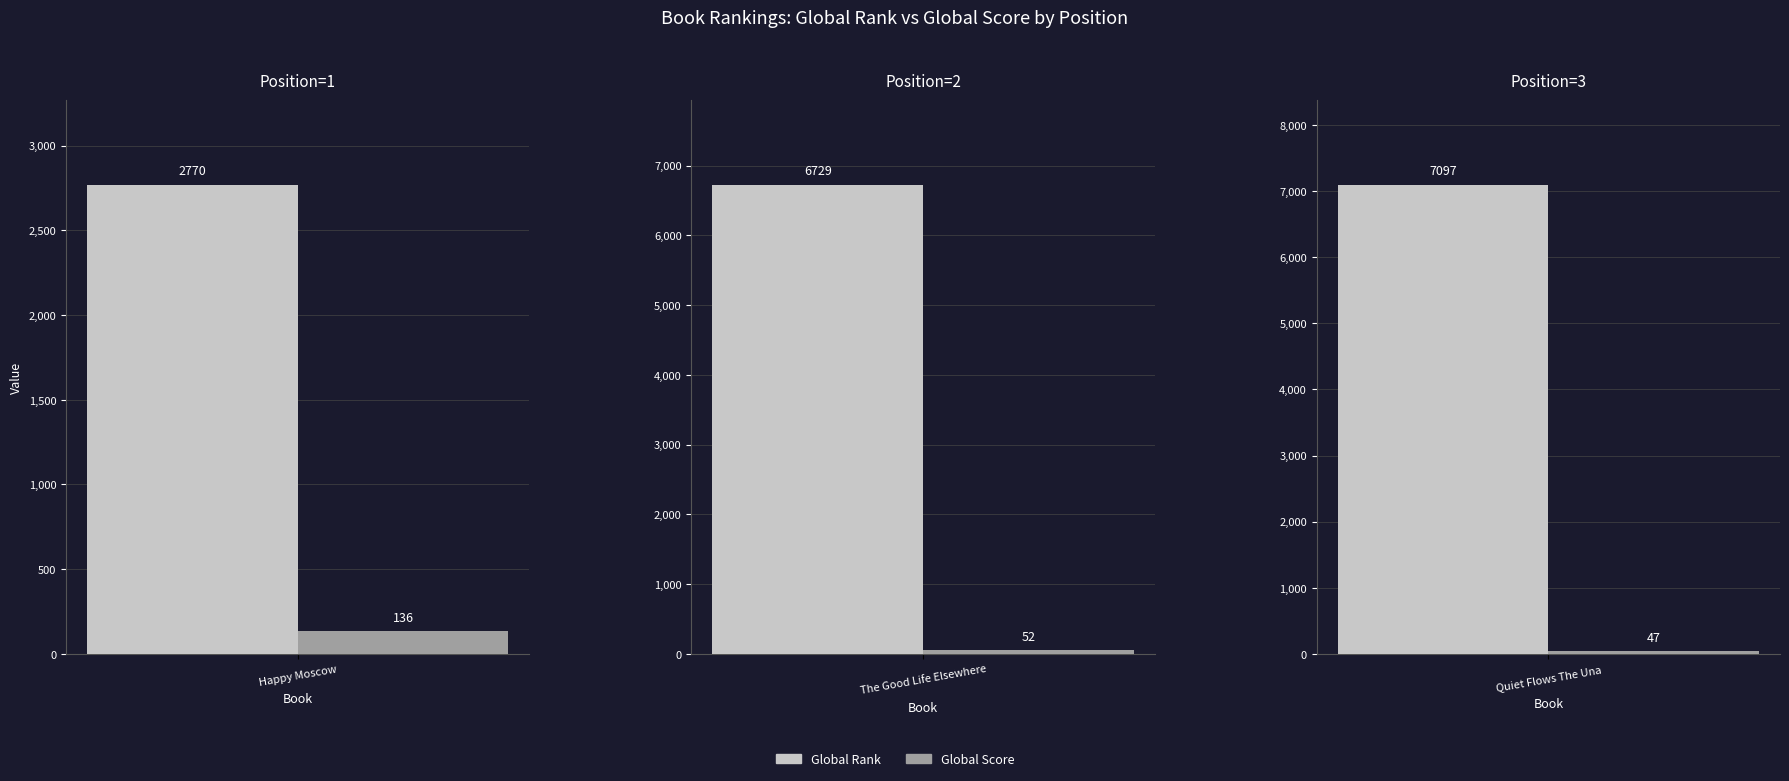

Reading left to right, list all the values displayed in this chart.

Global Rank: Happy Moscow=2770	The Good Life Elsewhere=6729	Quiet Flows The Una=7097
Global Score: Happy Moscow=136	The Good Life Elsewhere=52	Quiet Flows The Una=47